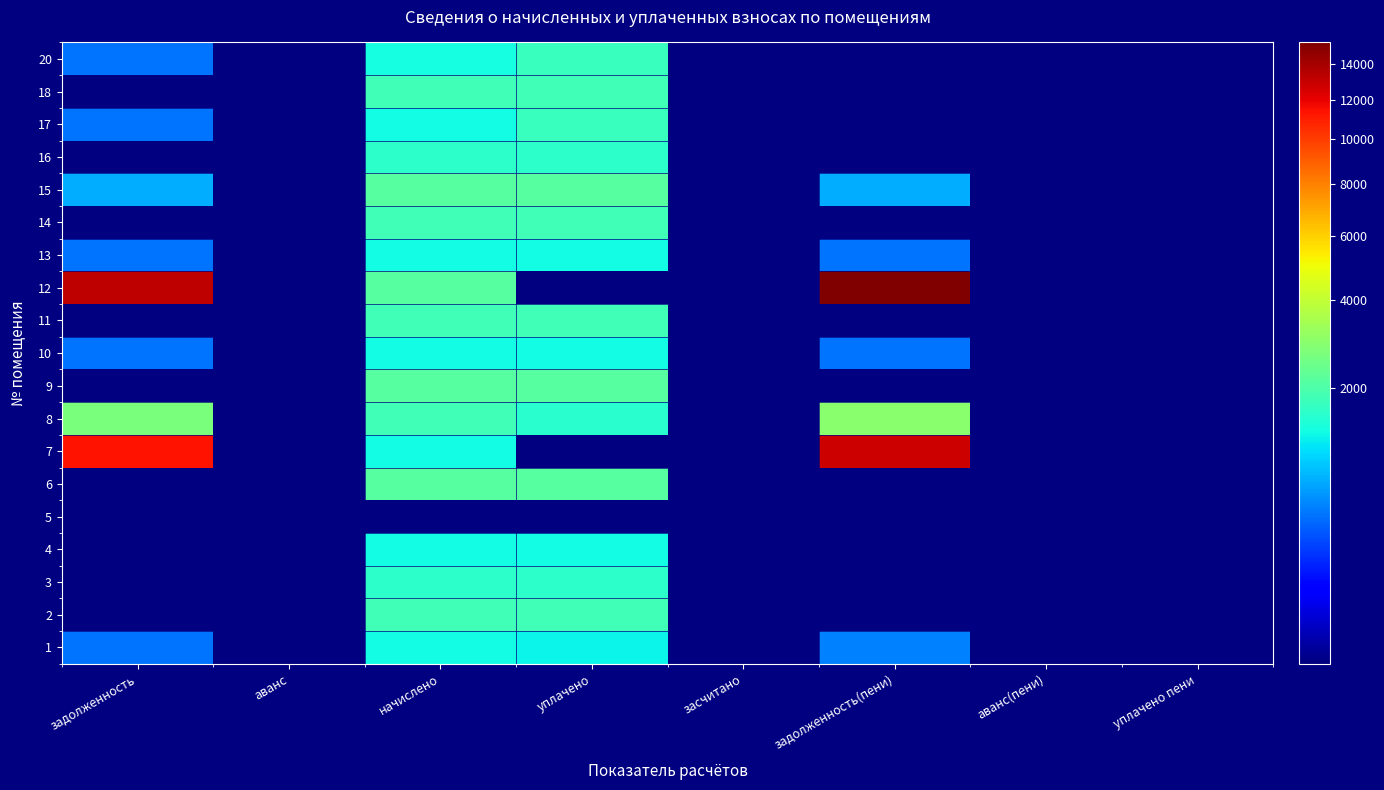

Reading left to right, transcribe all the data shown in this chart.

1: задолженность=431.0	аванс=0.0	начислено=1301.5	уплачено=1244.4	засчитано=0.0	задолженность(пени)=488.1	аванс(пени)=0.0	уплачено пени=0.0
2: задолженность=0.0	аванс=0.0	начислено=1832.4	уплачено=1832.4	засчитано=0.0	задолженность(пени)=0.0	аванс(пени)=0.0	уплачено пени=0.0
3: задолженность=0.0	аванс=0.0	начислено=1596.5	уплачено=1596.5	засчитано=0.0	задолженность(пени)=0.0	аванс(пени)=0.0	уплачено пени=0.0
4: задолженность=0.0	аванс=0.0	начислено=1308.9	уплачено=1308.9	засчитано=0.0	задолженность(пени)=0.0	аванс(пени)=0.0	уплачено пени=0.0
5: задолженность=0.0	аванс=0.0	начислено=0.0	уплачено=0.0	засчитано=0.0	задолженность(пени)=0.0	аванс(пени)=0.0	уплачено пени=0.0
6: задолженность=0.0	аванс=0.0	начислено=2134.8	уплачено=2134.8	засчитано=0.0	задолженность(пени)=0.0	аванс(пени)=0.0	уплачено пени=0.0
7: задолженность=11435.8	аванс=0.0	начислено=1308.9	уплачено=0.0	засчитано=0.0	задолженность(пени)=12744.6	аванс(пени)=0.0	уплачено пени=0.0
8: задолженность=2677.0	аванс=0.0	начислено=1817.7	уплачено=1534.0	засчитано=0.0	задолженность(пени)=2960.6	аванс(пени)=0.0	уплачено пени=0.0
9: задолженность=0.0	аванс=0.0	начислено=2134.8	уплачено=2134.8	засчитано=0.0	задолженность(пени)=0.0	аванс(пени)=0.0	уплачено пени=0.0
10: задолженность=436.3	аванс=0.0	начислено=1308.9	уплачено=1308.9	засчитано=0.0	задолженность(пени)=436.3	аванс(пени)=0.0	уплачено пени=0.0
11: задолженность=0.0	аванс=0.0	начислено=1817.7	уплачено=1817.7	засчитано=0.0	задолженность(пени)=0.0	аванс(пени)=0.0	уплачено пени=0.0
12: задолженность=13143.4	аванс=0.0	начислено=2134.8	уплачено=0.0	засчитано=0.0	задолженность(пени)=15278.1	аванс(пени)=0.0	уплачено пени=0.0
13: задолженность=436.3	аванс=0.0	начислено=1308.9	уплачено=1308.9	засчитано=0.0	задолженность(пени)=436.3	аванс(пени)=0.0	уплачено пени=0.0
14: задолженность=0.0	аванс=0.0	начислено=1817.7	уплачено=1817.7	засчитано=0.0	задолженность(пени)=0.0	аванс(пени)=0.0	уплачено пени=0.0
15: задолженность=711.6	аванс=0.0	начислено=2134.8	уплачено=2134.8	засчитано=0.0	задолженность(пени)=711.6	аванс(пени)=0.0	уплачено пени=0.0
16: задолженность=0.0	аванс=0.0	начислено=1592.8	уплачено=1592.8	засчитано=0.0	задолженность(пени)=0.0	аванс(пени)=0.0	уплачено пени=0.0
17: задолженность=432.6	аванс=0.0	начислено=1297.8	уплачено=1730.4	засчитано=0.0	задолженность(пени)=0.0	аванс(пени)=0.0	уплачено пени=0.0
18: задолженность=0.0	аванс=0.0	начислено=1825.1	уплачено=1825.1	засчитано=0.0	задолженность(пени)=0.0	аванс(пени)=0.0	уплачено пени=0.0
20: задолженность=440.0	аванс=0.0	начислено=1319.9	уплачено=1759.9	засчитано=0.0	задолженность(пени)=0.0	аванс(пени)=0.0	уплачено пени=0.0